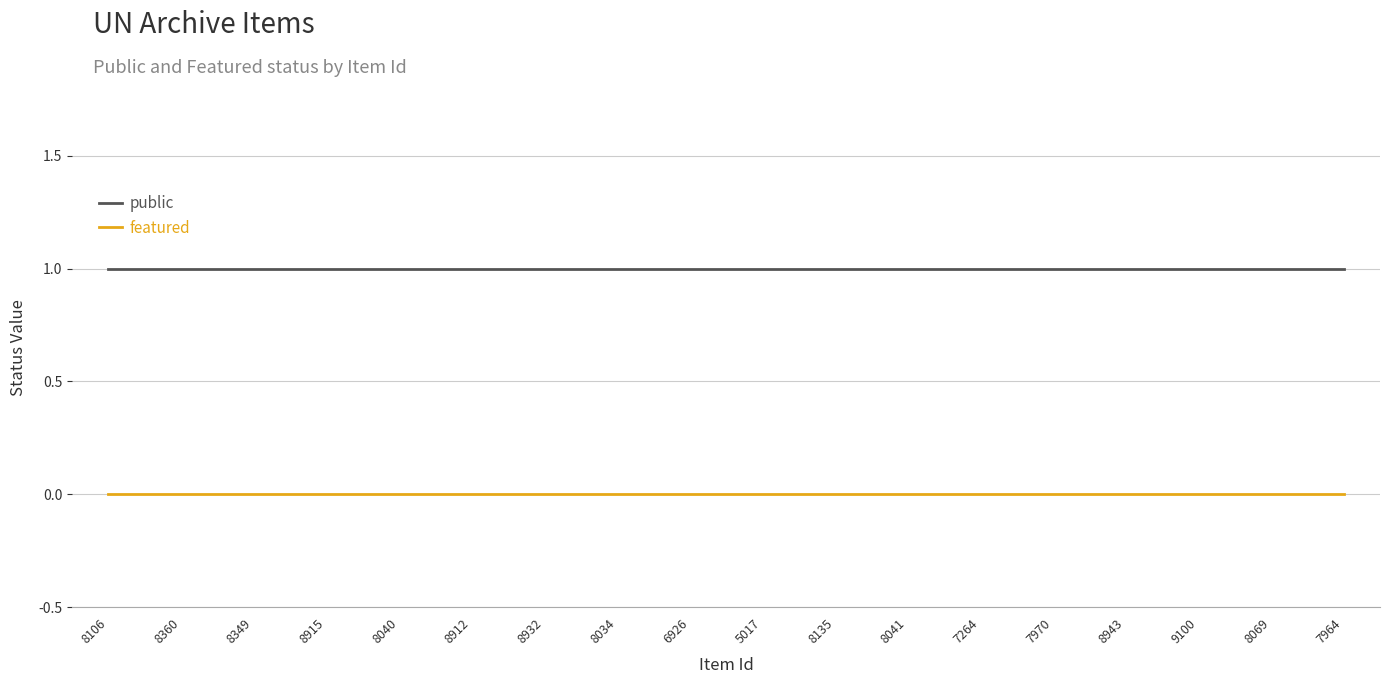

Reading left to right, list all the values displayed in this chart.

public: 8106=1	8360=1	8349=1	8915=1	8040=1	8912=1	8932=1	8034=1	6926=1	5017=1	8135=1	8041=1	7264=1	7970=1	8943=1	9100=1	8069=1	7964=1
featured: 8106=0	8360=0	8349=0	8915=0	8040=0	8912=0	8932=0	8034=0	6926=0	5017=0	8135=0	8041=0	7264=0	7970=0	8943=0	9100=0	8069=0	7964=0